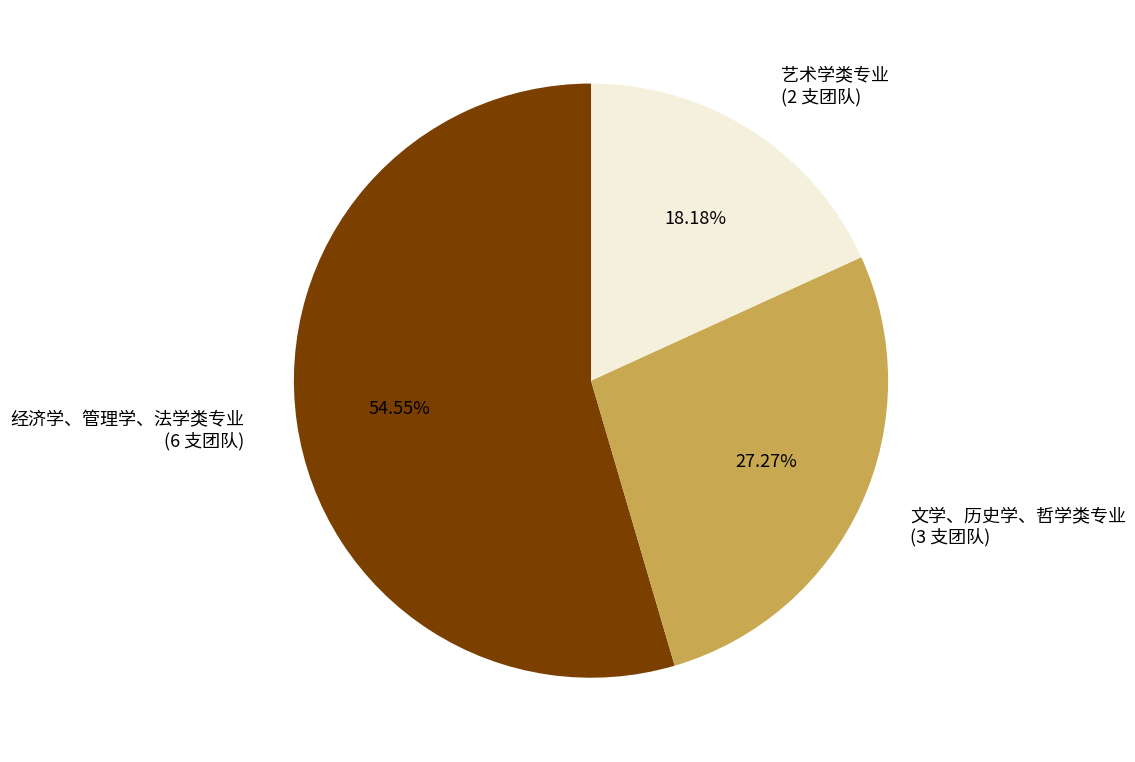

Does 经济学、管理学、法学类专业 account for over 50% of the chart?

Yes